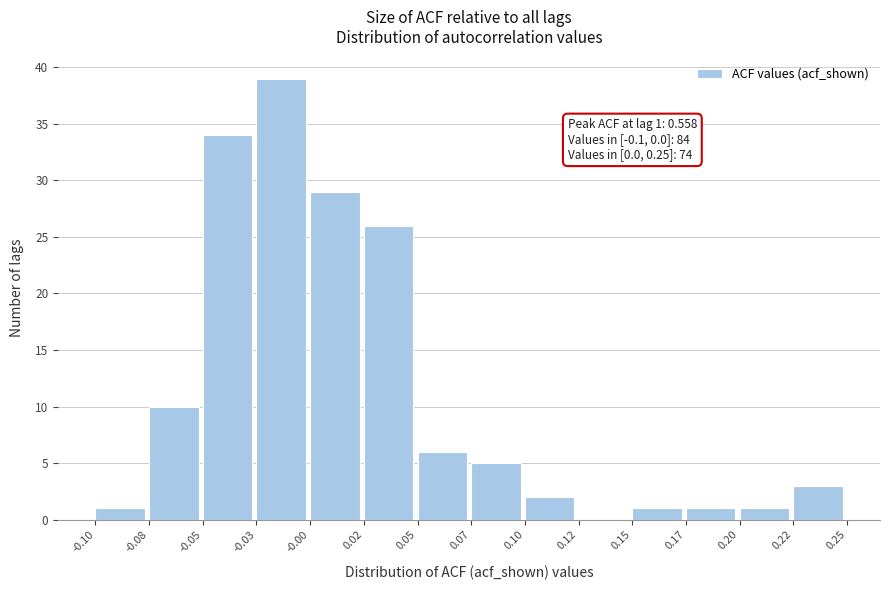

Reading right to left, transcribe all the data shown in this chart.

0.22=3	0.20=1	0.17=1	0.15=1	0.12=0	0.10=2	0.07=5	0.05=6	0.02=26	-0.00=29	-0.03=39	-0.05=34	-0.08=10	-0.10=1